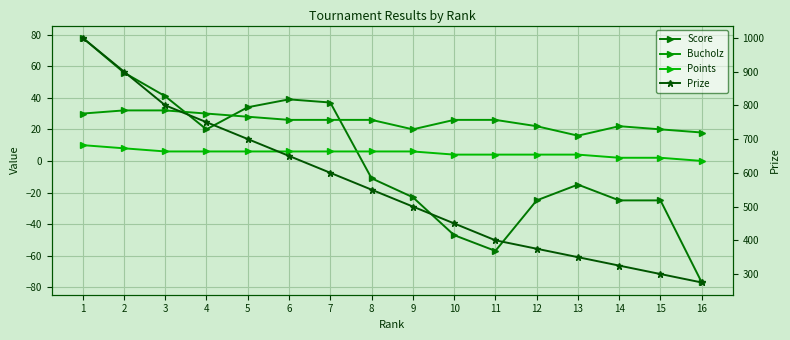

True or false: Score and Points intersect in this chart.

True